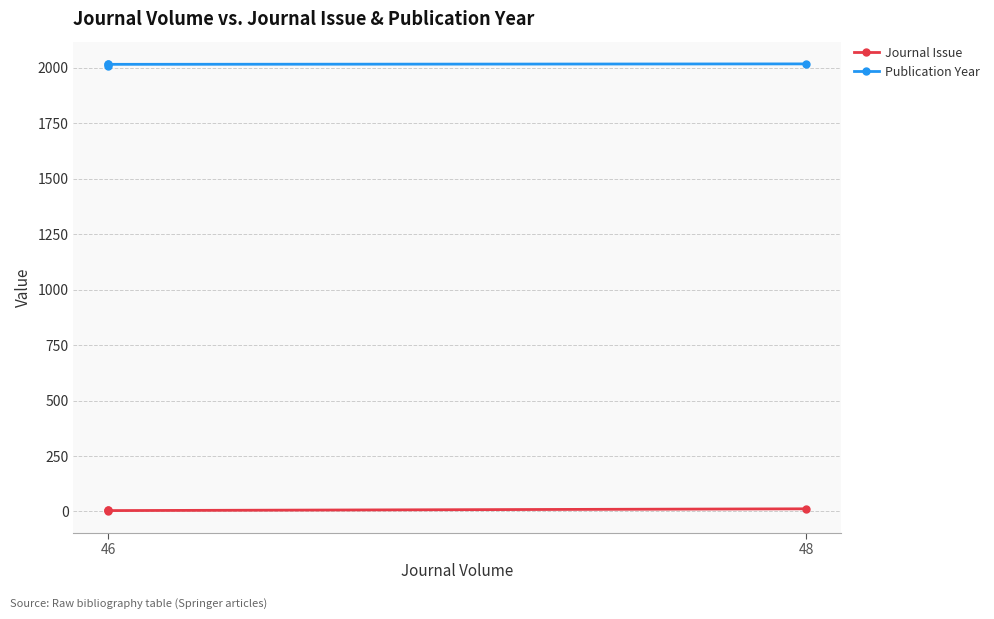

How many values in the Journal Issue series are below 8?

2